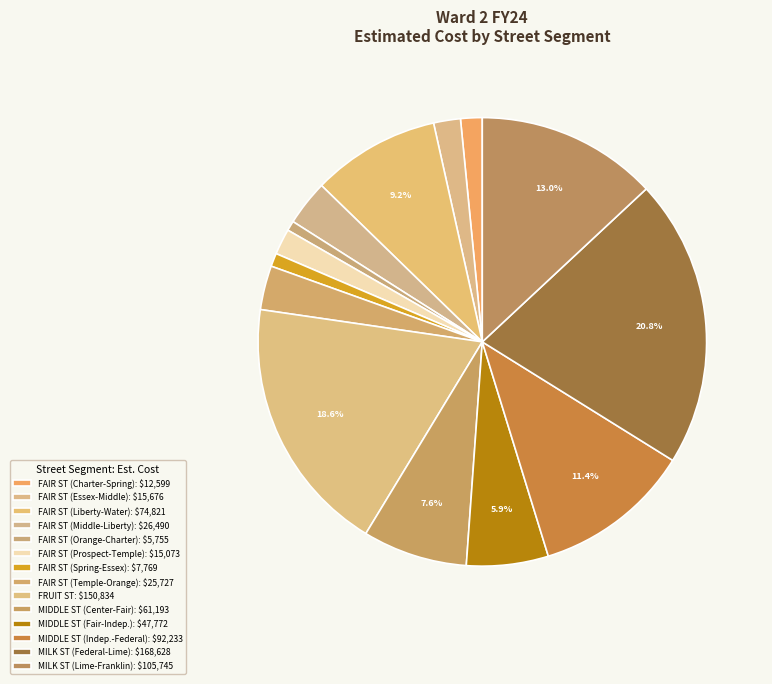

How many segments does this pie chart have?

14